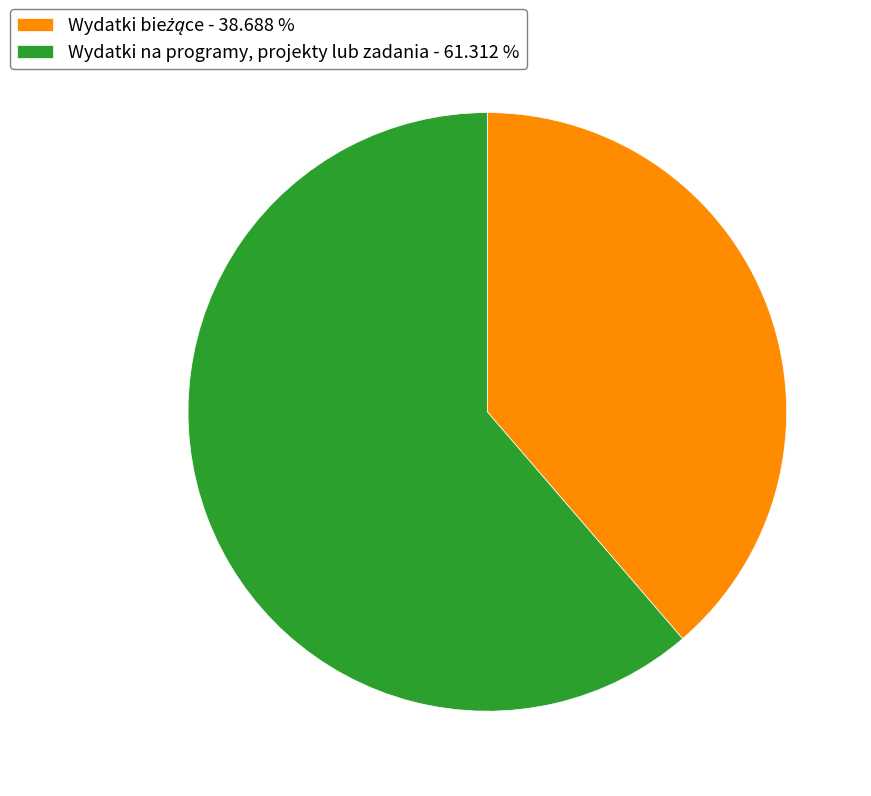

How many slices are in this pie chart?

2